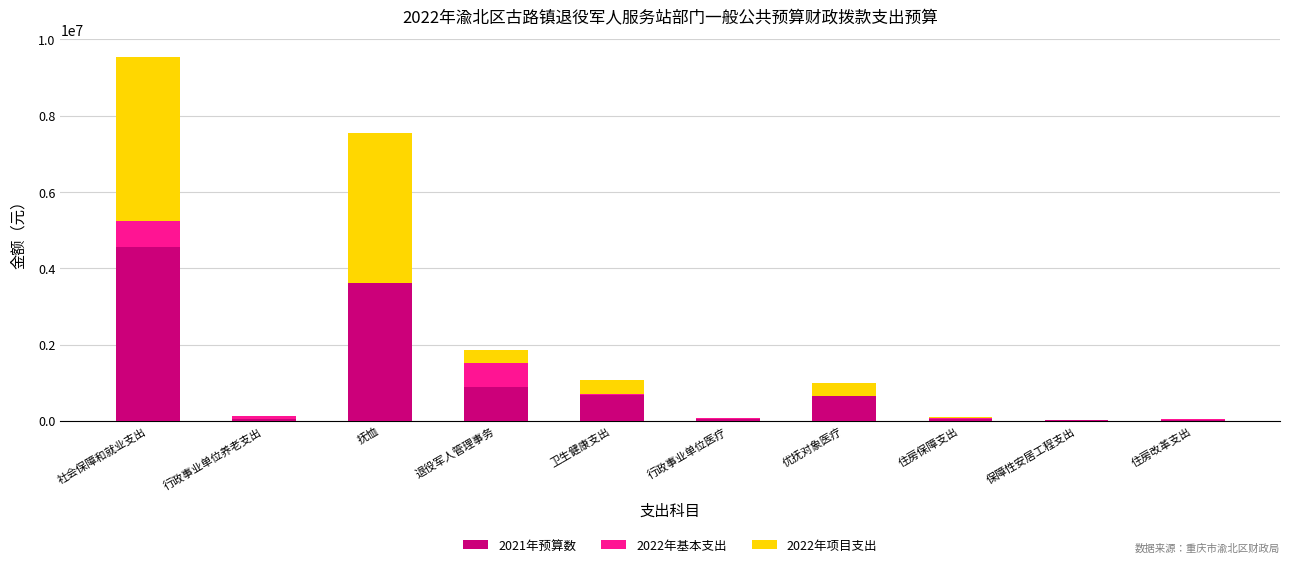

At which label does 2021年预算数 reach its peak?

社会保障和就业支出